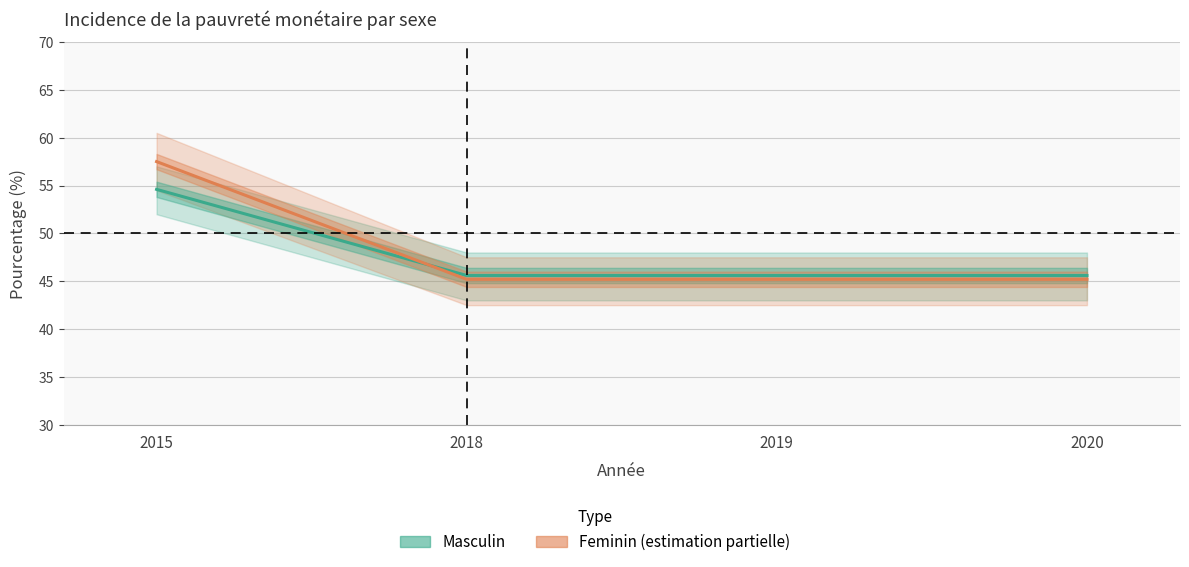

What is the lowest value of the Feminin series?

45.2